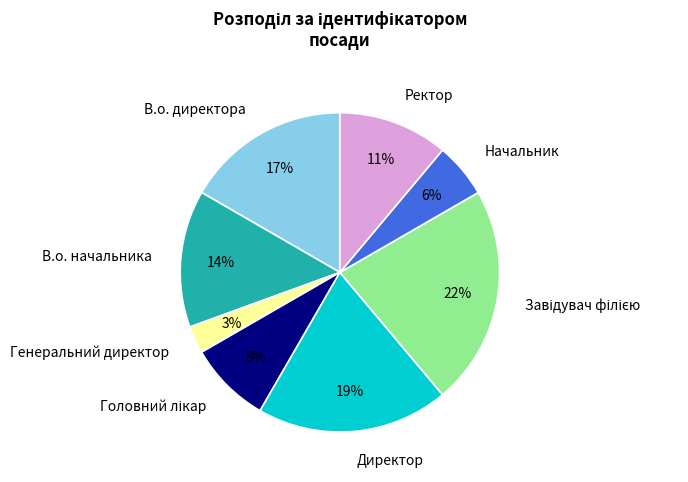

Does any single category account for the majority?

No